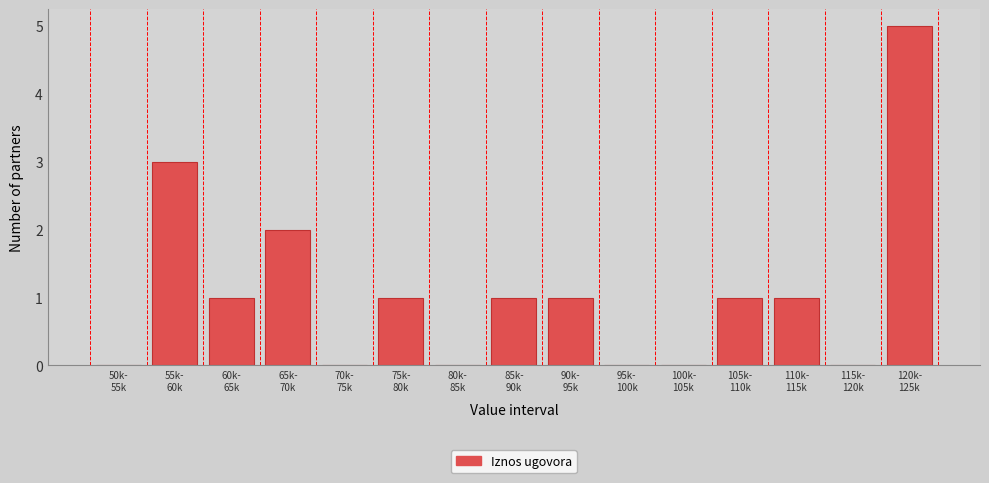

What is the sum of all values?

16